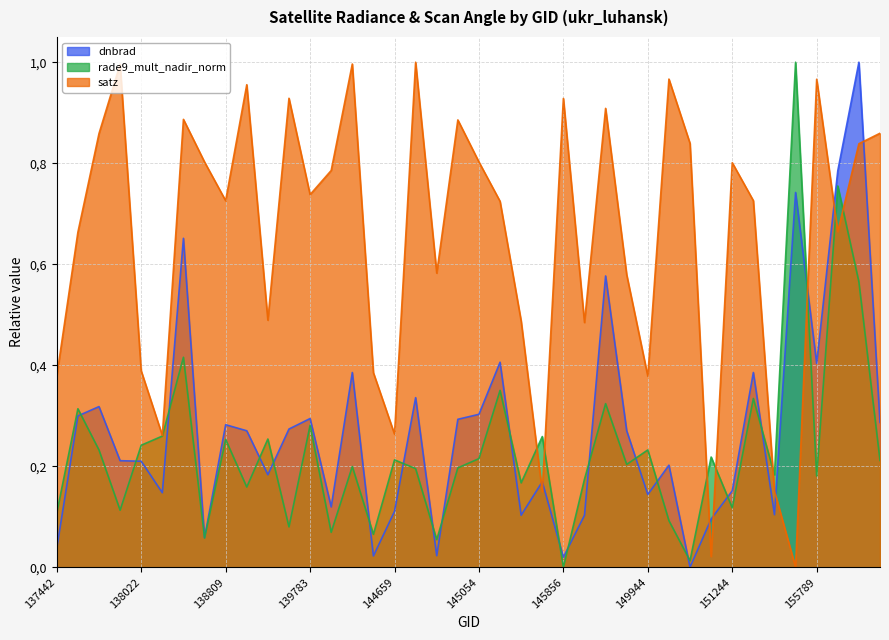

Is the value of rade9_mult_nadir_norm at 145460 greater than the value of dnbrad at 155959?

No